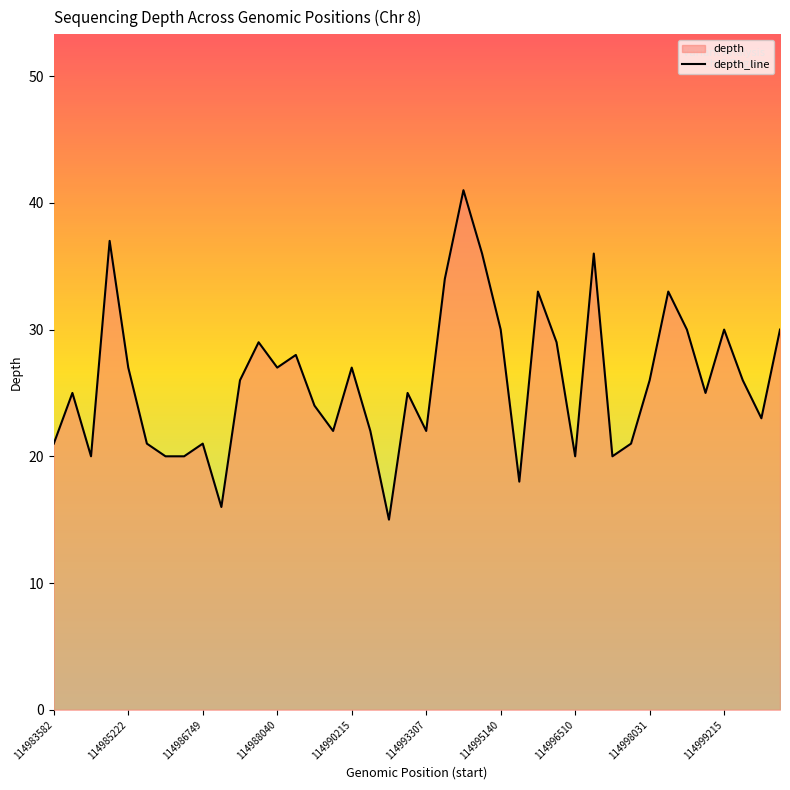

What is the difference between the values at 17 and 26?

11